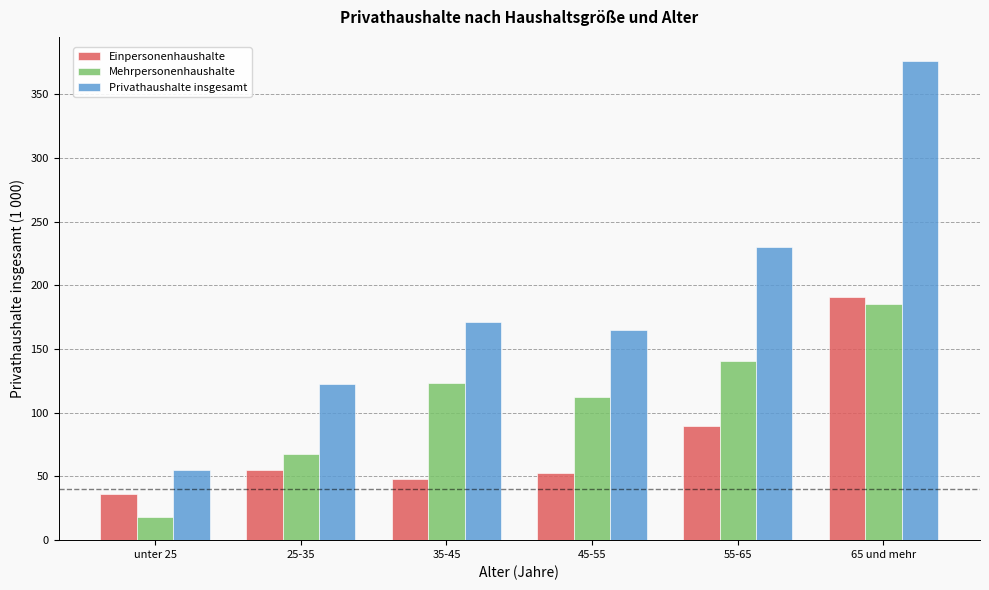

What are all the series names shown in the legend?

Einpersonenhaushalte, Mehrpersonenhaushalte, Privathaushalte insgesamt